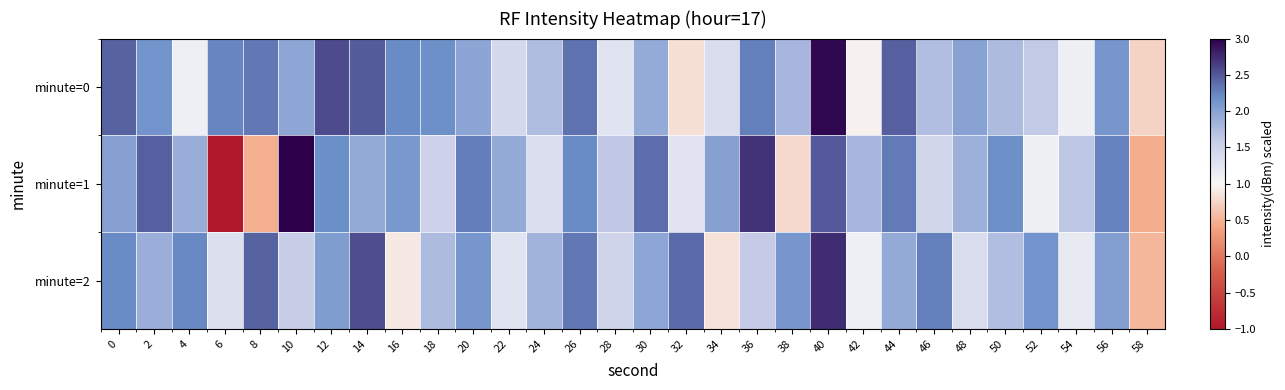

Reading left to right, transcribe all the data shown in this chart.

minute=0: 0=2.4	2=2.1	4=1.1	6=2.2	8=2.3	10=2.0	12=2.6	14=2.5	16=2.2	18=2.2	20=2.0	22=1.4	24=1.7	26=2.4	28=1.3	30=1.9	32=0.8	34=1.4	36=2.3	38=1.8	40=3.0	42=1.0	44=2.5	46=1.7	48=2.0	50=1.8	52=1.6	54=1.1	56=2.1	58=0.7
minute=1: 0=2.0	2=2.5	4=1.9	6=-1.0	8=0.5	10=3.0	12=2.2	14=1.9	16=2.1	18=1.5	20=2.3	22=1.9	24=1.3	26=2.2	28=1.6	30=2.4	32=1.3	34=2.0	36=2.7	38=0.8	40=2.5	42=1.8	44=2.3	46=1.4	48=1.9	50=2.2	52=1.1	54=1.7	56=2.3	58=0.5
minute=2: 0=2.2	2=1.9	4=2.2	6=1.3	8=2.4	10=1.6	12=2.1	14=2.6	16=0.9	18=1.8	20=2.1	22=1.3	24=1.8	26=2.3	28=1.5	30=2.0	32=2.4	34=0.9	36=1.6	38=2.1	40=2.7	42=1.1	44=1.9	46=2.3	48=1.4	50=1.7	52=2.2	54=1.2	56=2.0	58=0.5